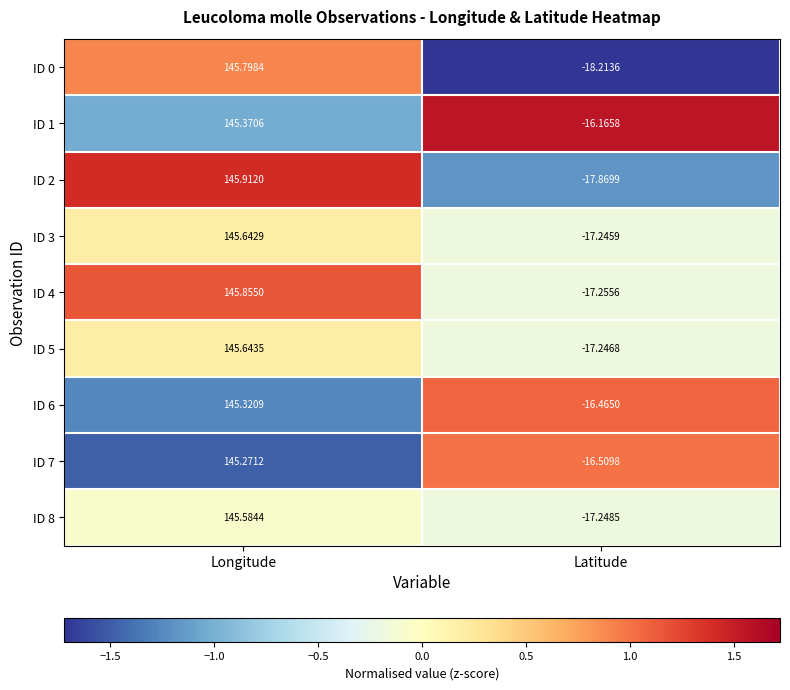

List the labels in order of ID 5 value, largest first.

Longitude, Latitude